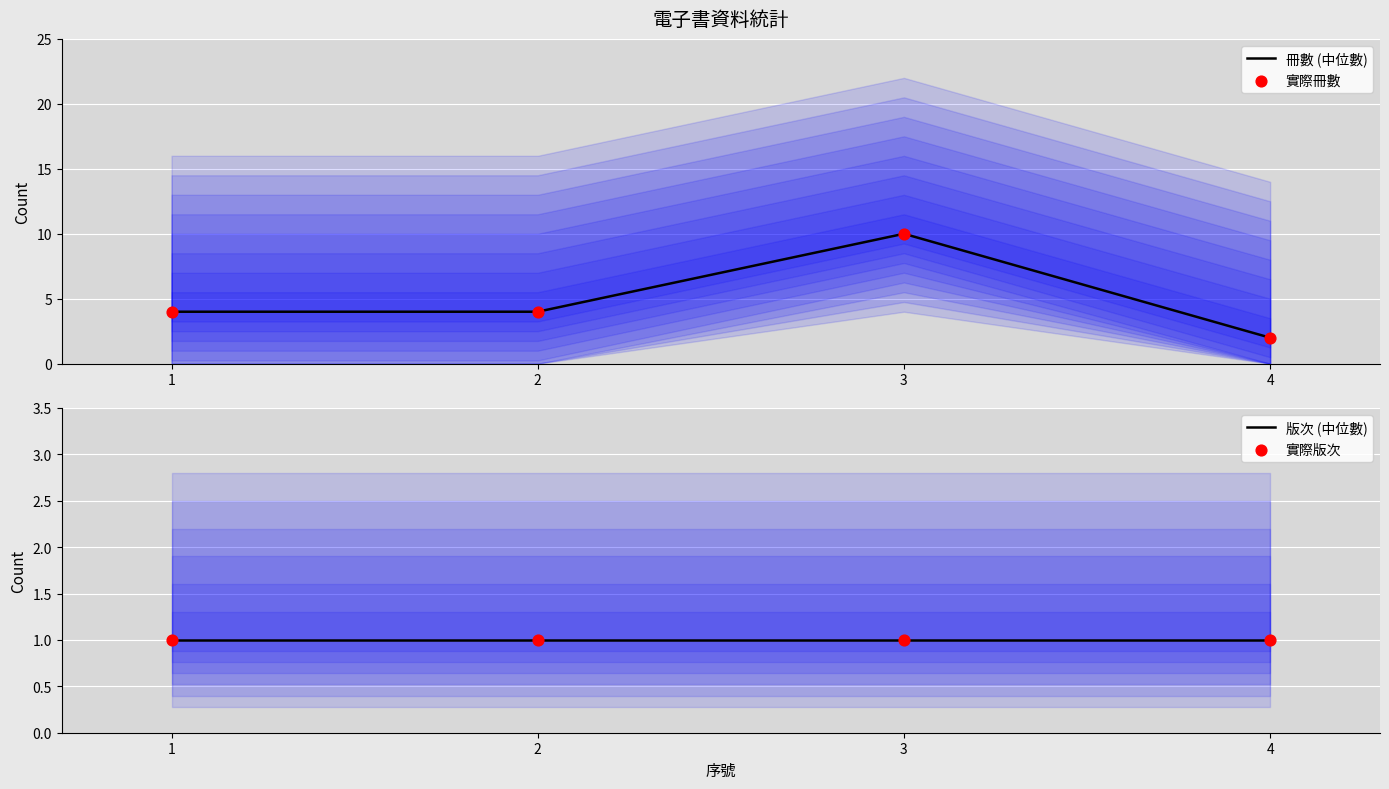

What is the total value across all series at 4?

6